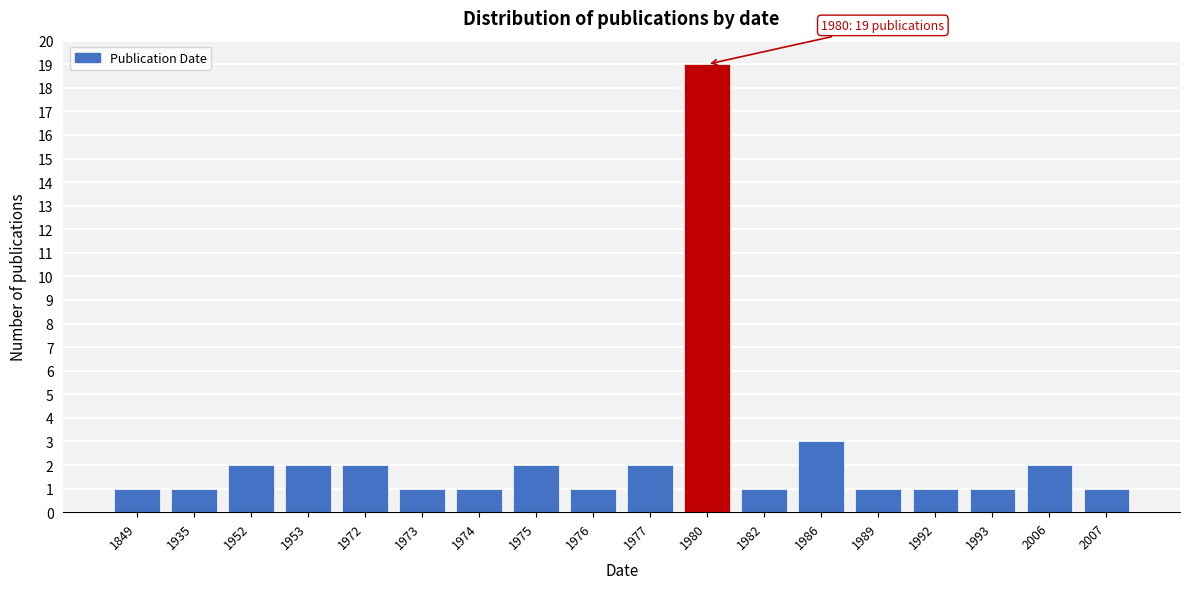

Reading left to right, extract all data points from this chart.

1	1	2	2	2	1	1	2	1	2	19	1	3	1	1	1	2	1